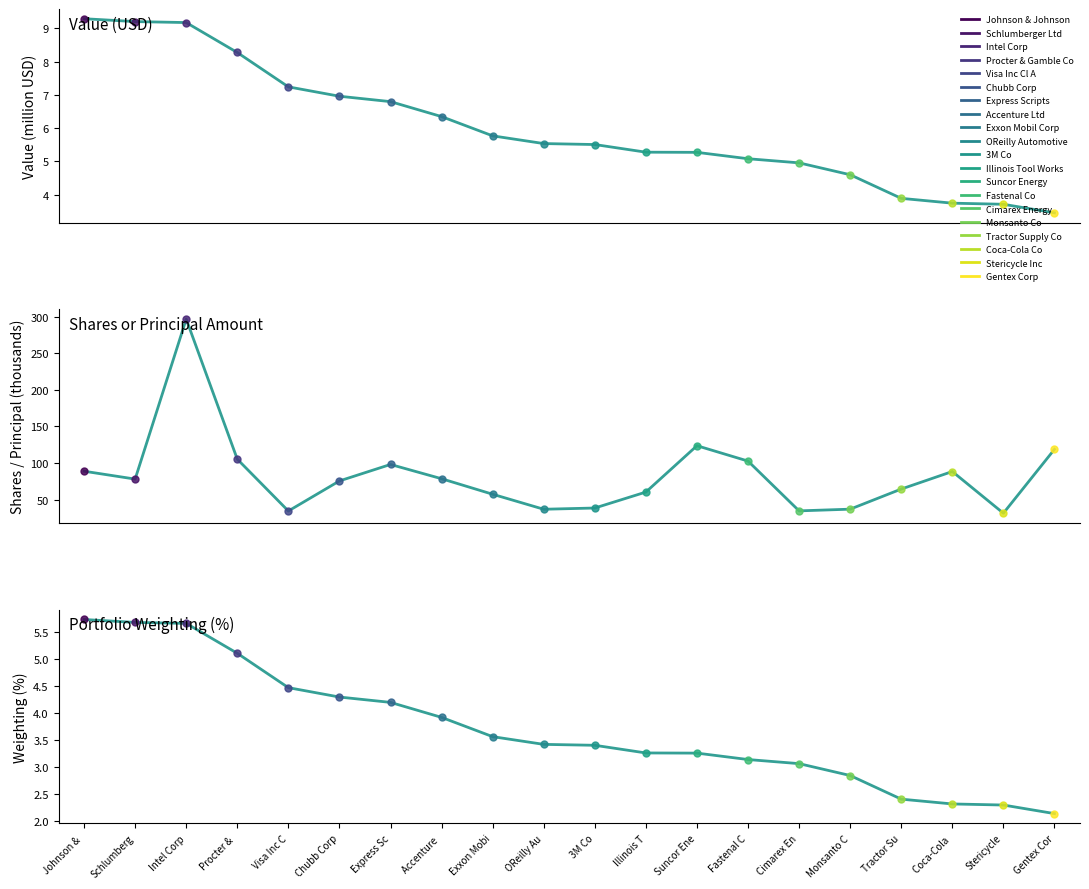

At which category does Shares reach its first local valley?

Schlumberg